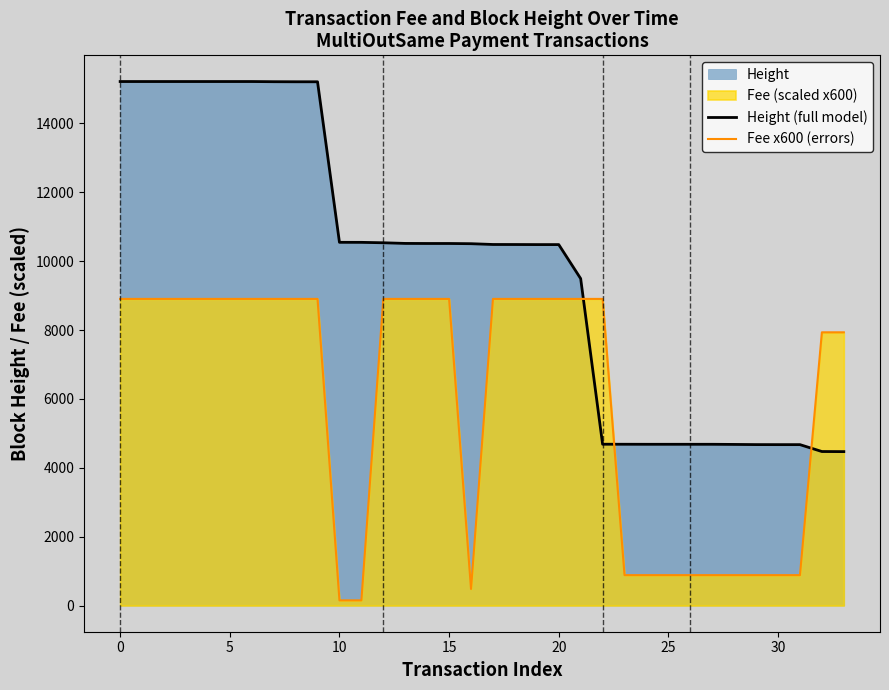

Which series has the widest spread of values?

Height (full model)